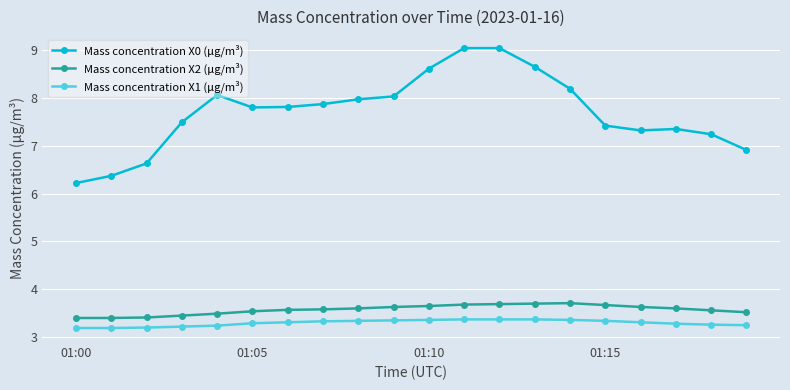

What is the average value of the Mass concentration X1 (μg/m³) series?

3.3